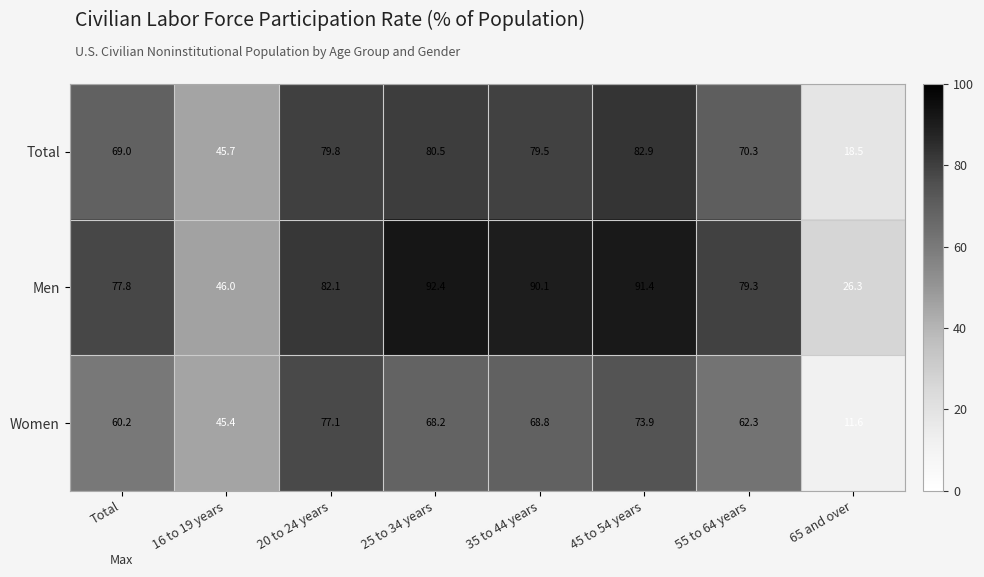

Where does the Total series first go above 79?

20 to 24 years